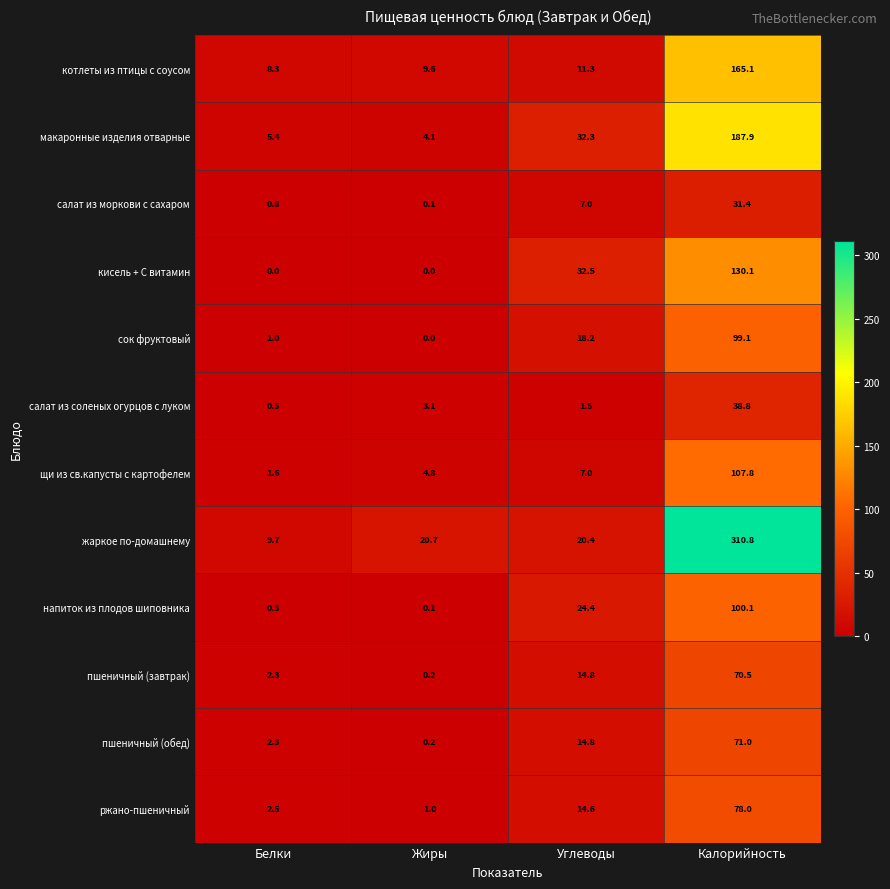

Rank the categories by салат из моркови с сахаром value from lowest to highest.

Жиры, Белки, Углеводы, Калорийность